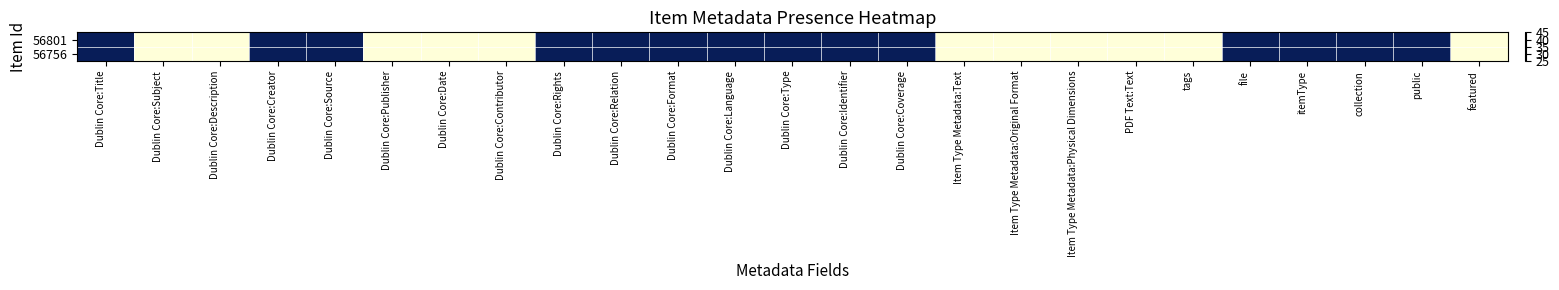

What is the total value across all series at public?

90